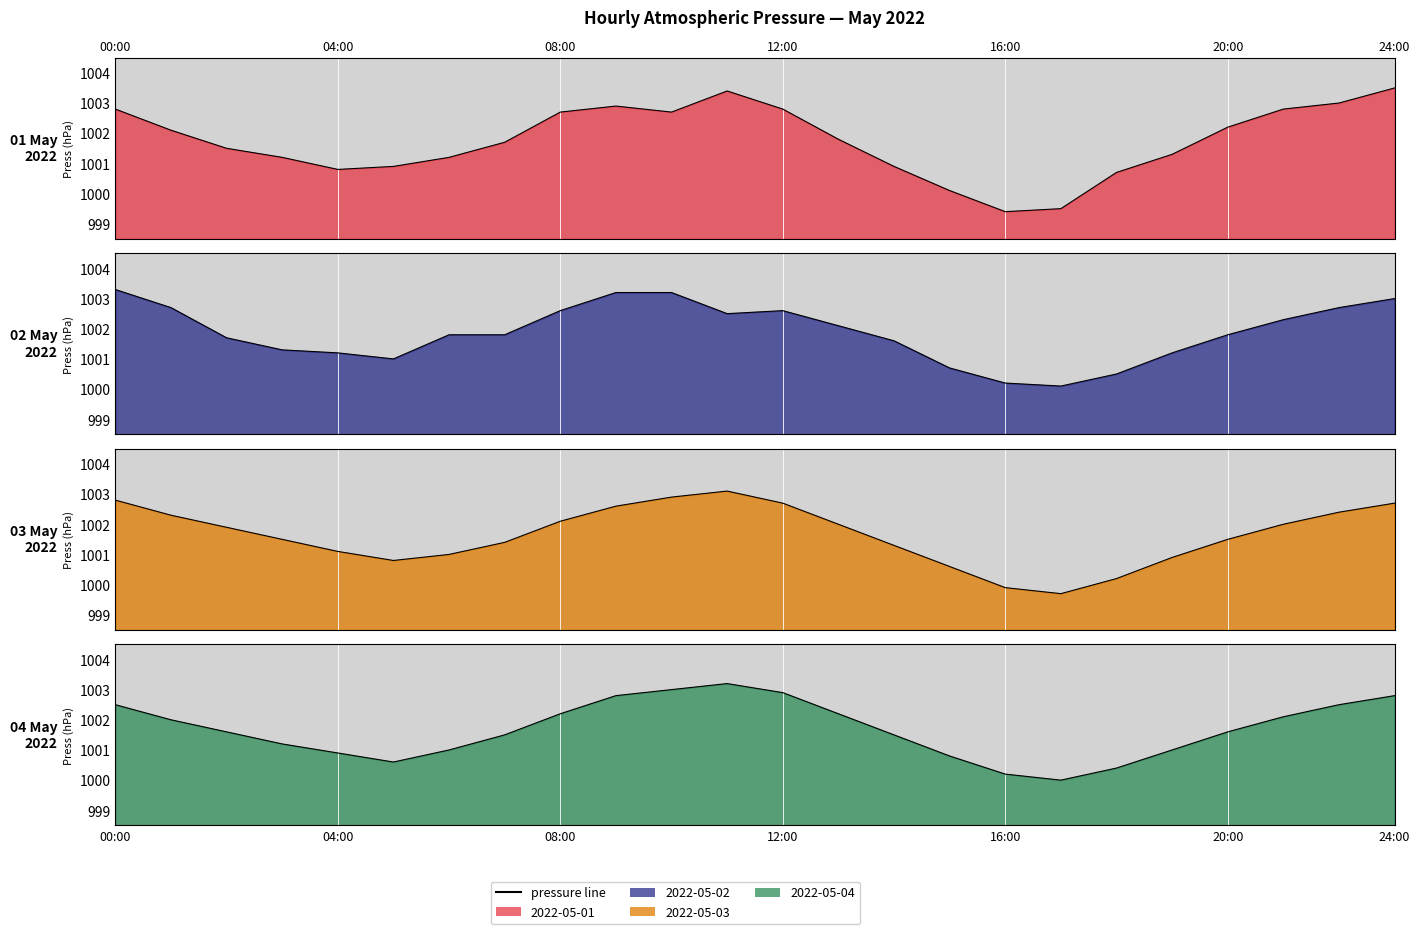

In 2022-05-04 line, how many points are lower than both neighbors (excluding endpoints)?

2